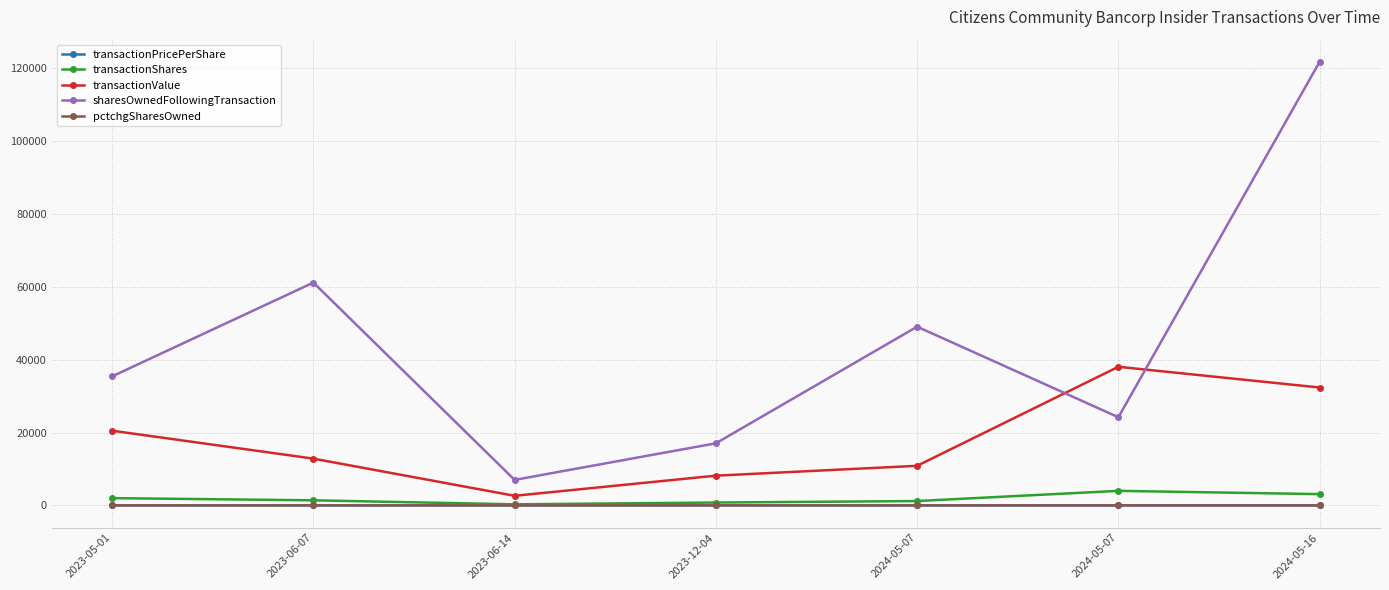

True or false: pctchgSharesOwned and transactionValue cross at least once.

False